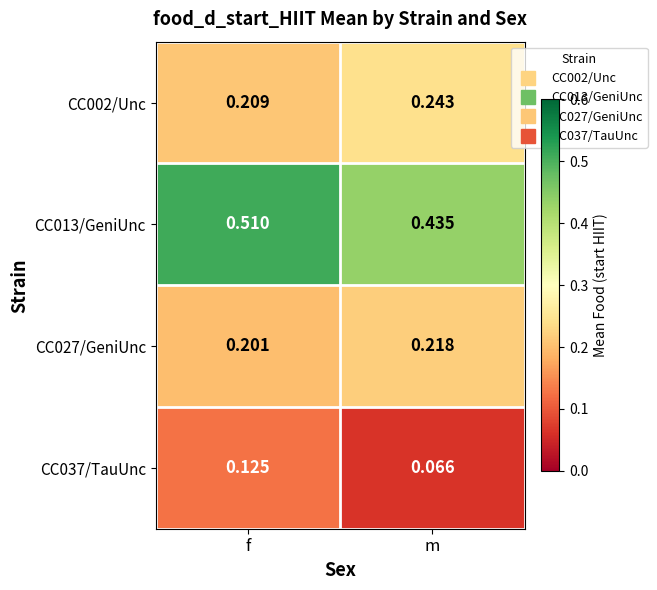

At which category does the chart reach its peak across all series?

f